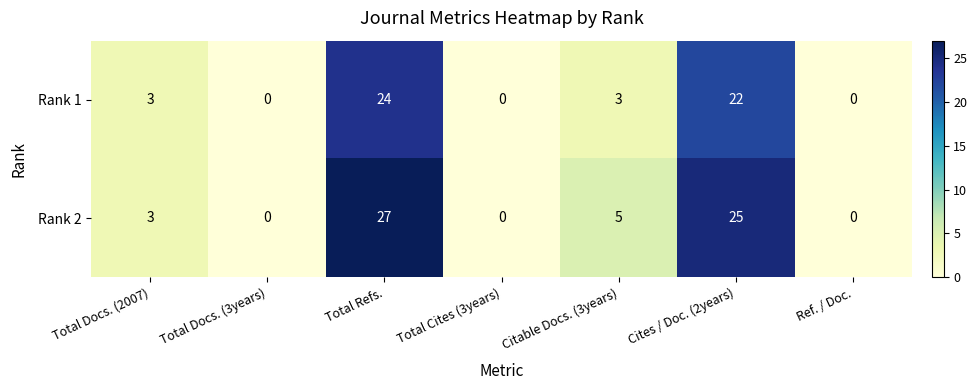

Rank the series by their average value, from highest to lowest.

Rank 2, Rank 1